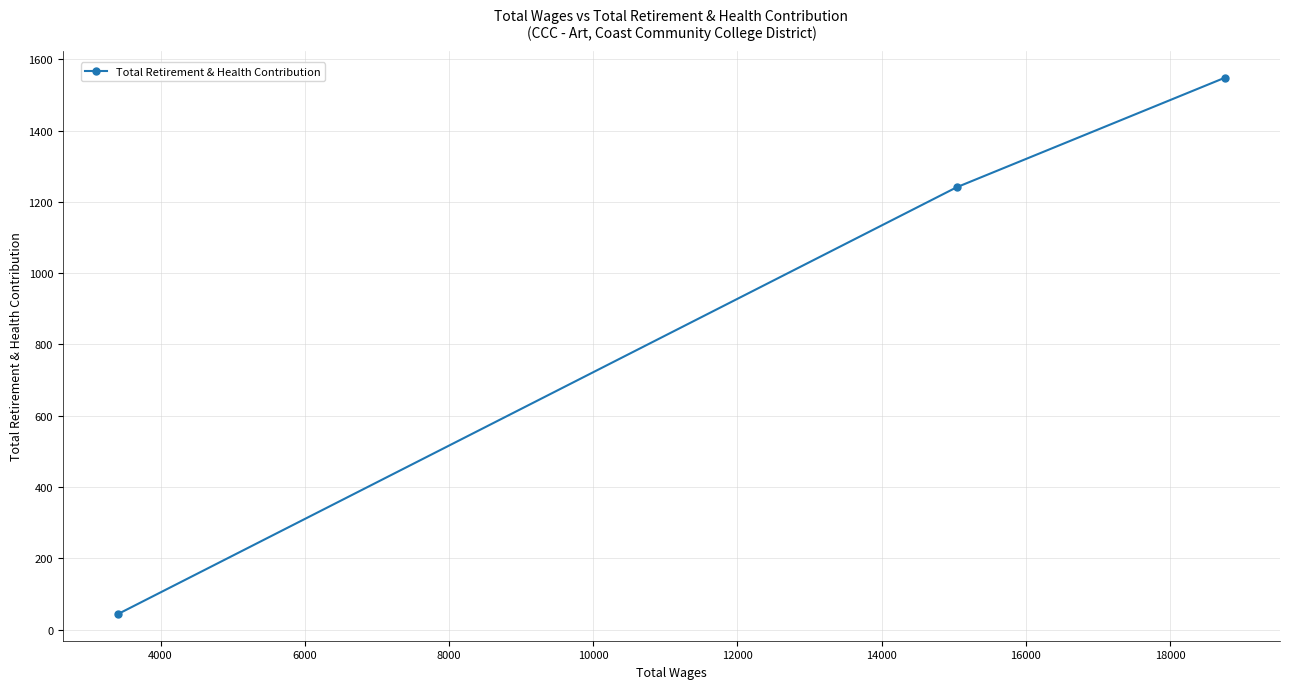

What is the minimum value shown in the chart?

44